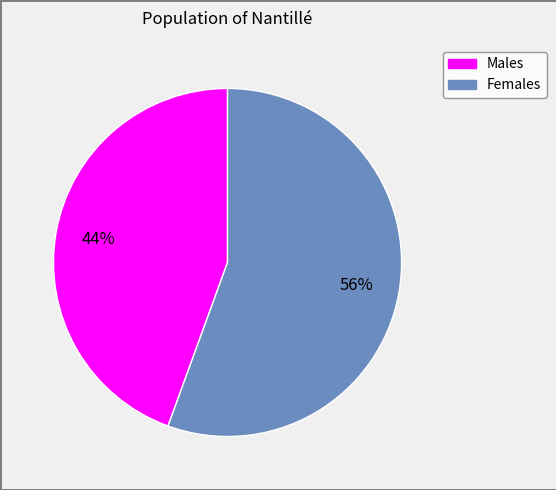

Does any single category account for the majority?

Yes